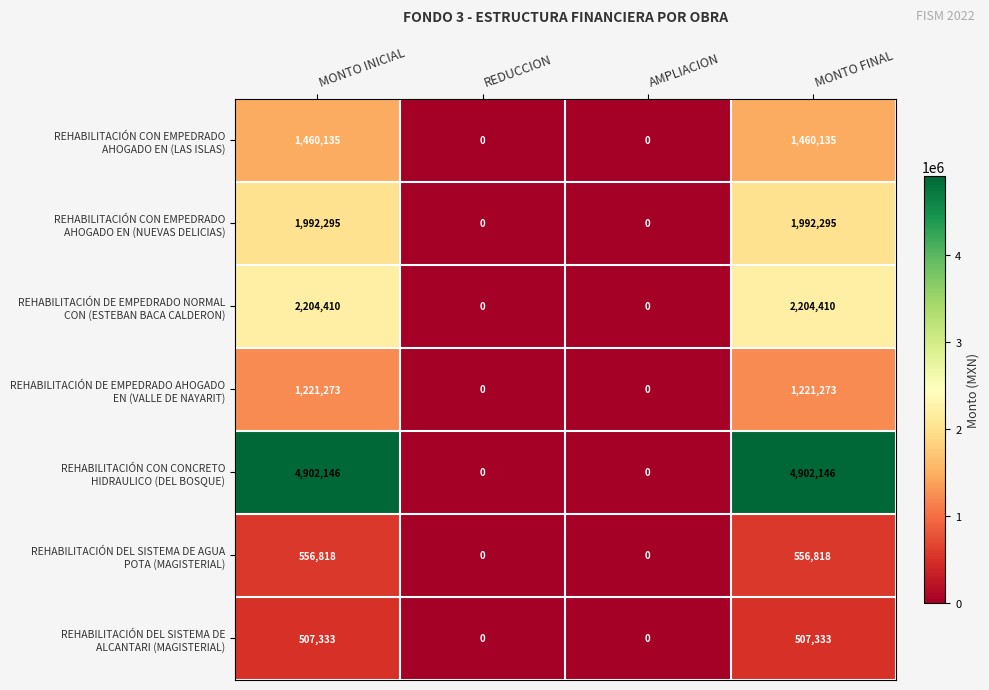

How many categories are shown in the chart?

4